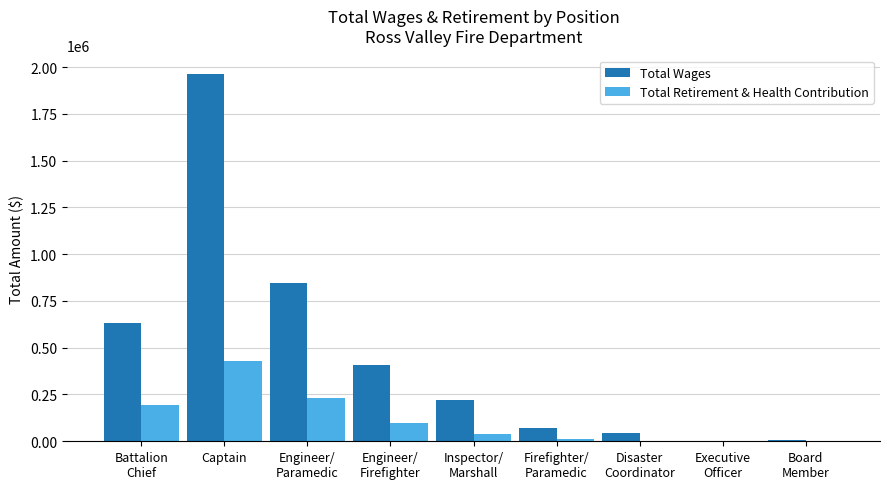

Which category has the highest value in the Total Wages series?

Captain